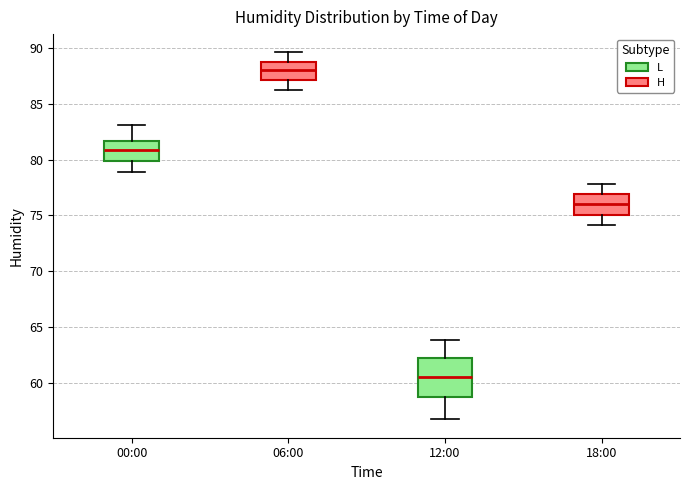

Where is the lower edge of the box for 00:00 on the y-axis? The values are not printed on the chart, so give them approximately, as read against the axis.

80.0